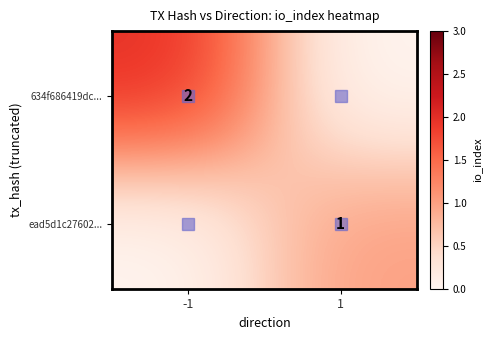

Is it true that 634f686419dc... equals 2 at -1?

True